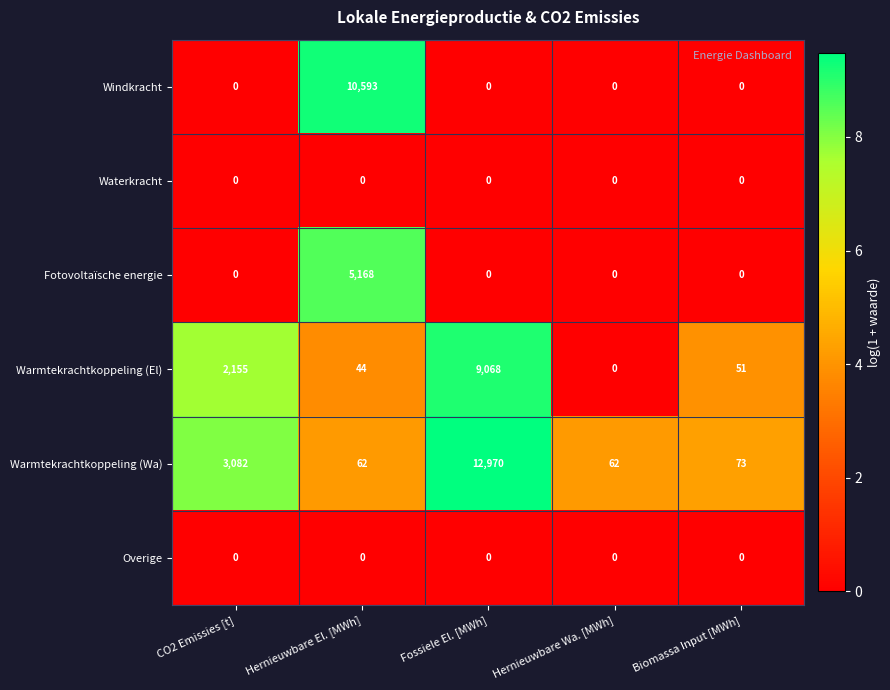

What is the total value across all series at Hernieuwbare Wa. [MWh]?

62